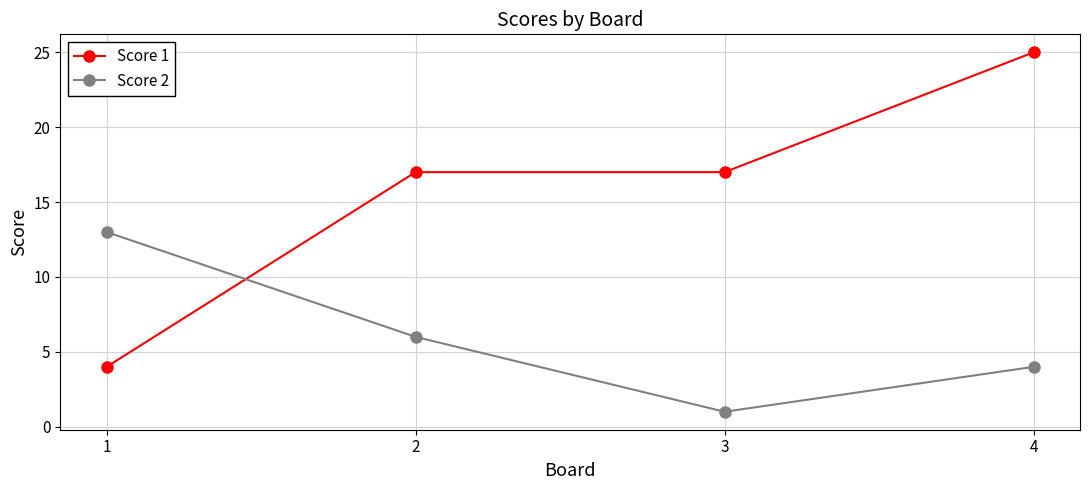

Which series has the largest total across all categories?

Score 1